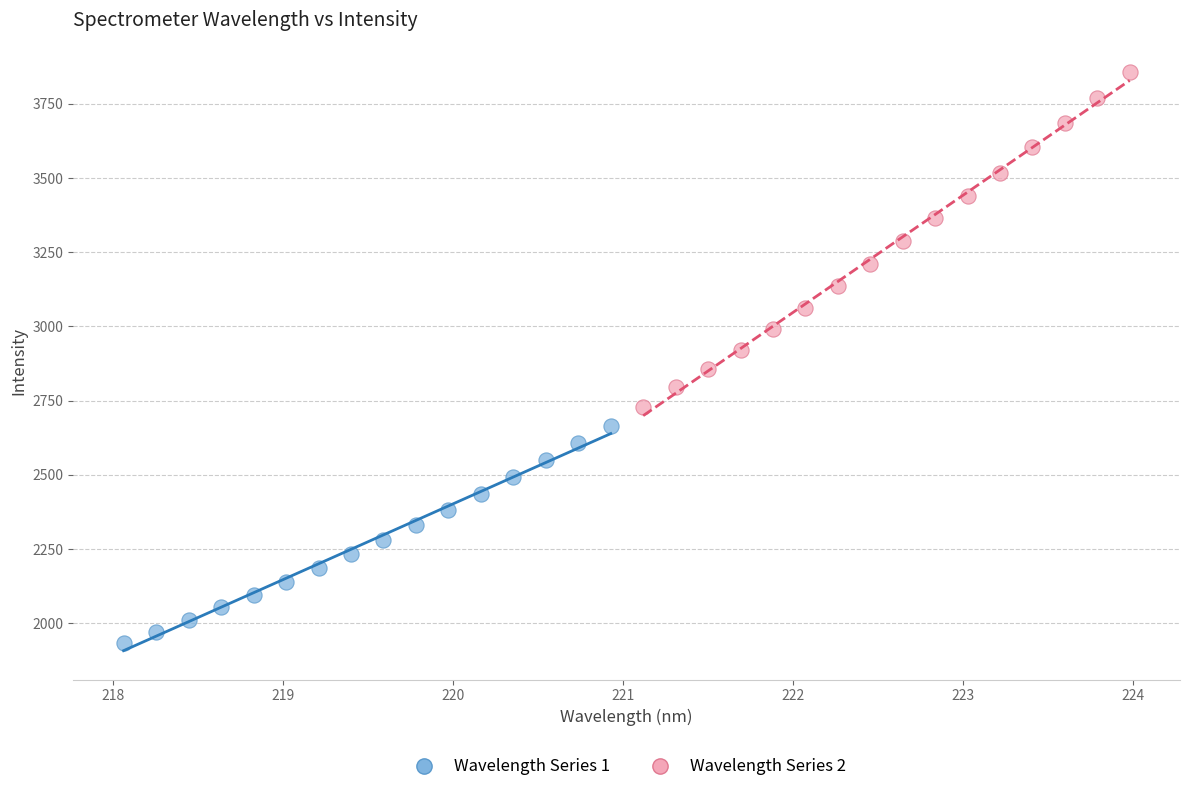

Which series reaches the maximum Y coordinate?

Wavelength Series 2